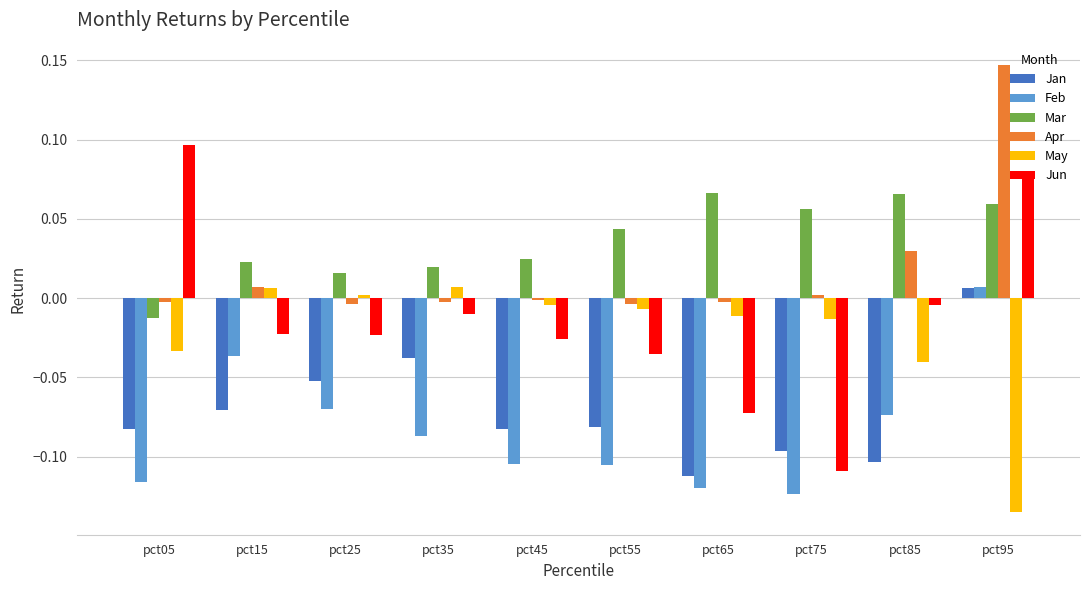

Is the value of Mar at pct35 greater than the value of Jun at pct05?

No